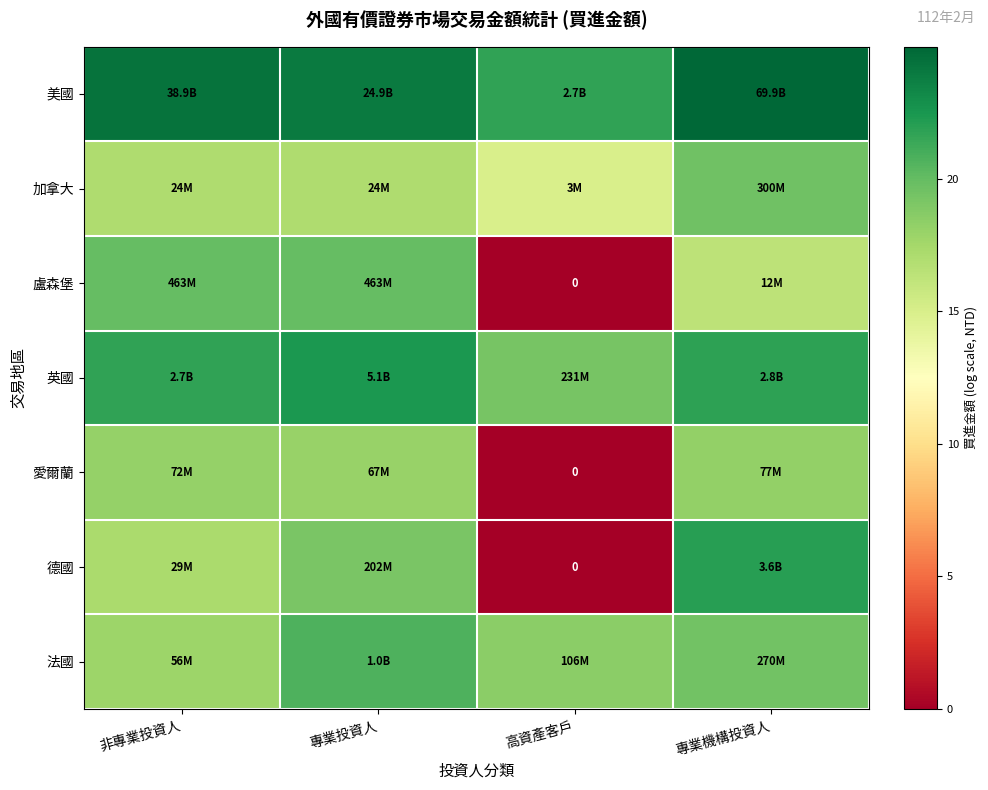

The value of 法國 at 非專業投資人 is 9.0. True or false?

False